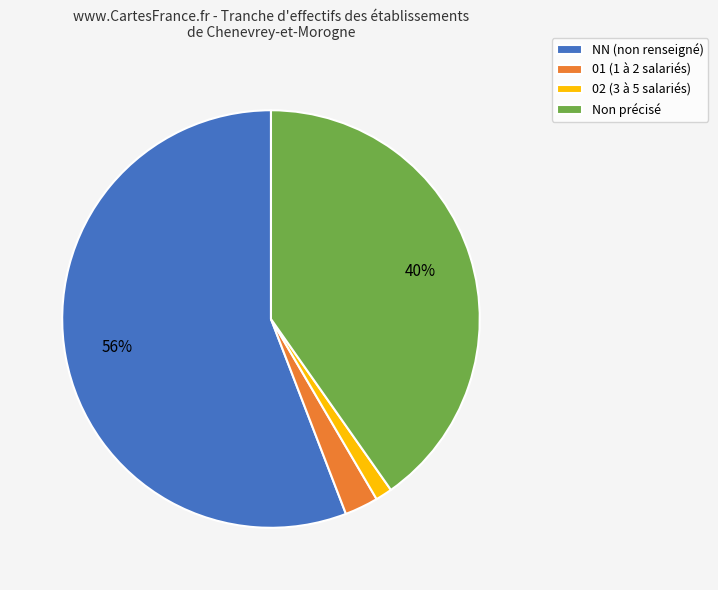

Is it true that NN (non renseigné) is 71% of the pie?

False